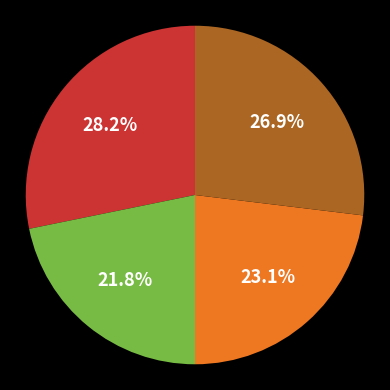

Is there any slice that represents more than half of the pie?

No